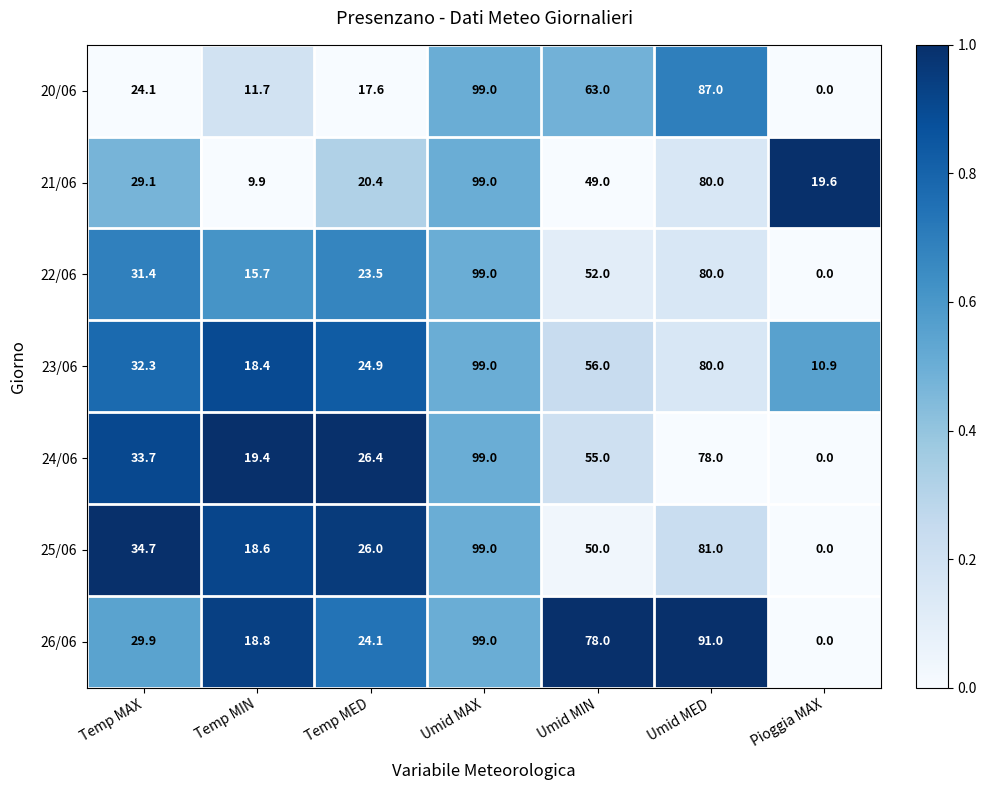

Which category has the highest value across all series?

Umid MAX